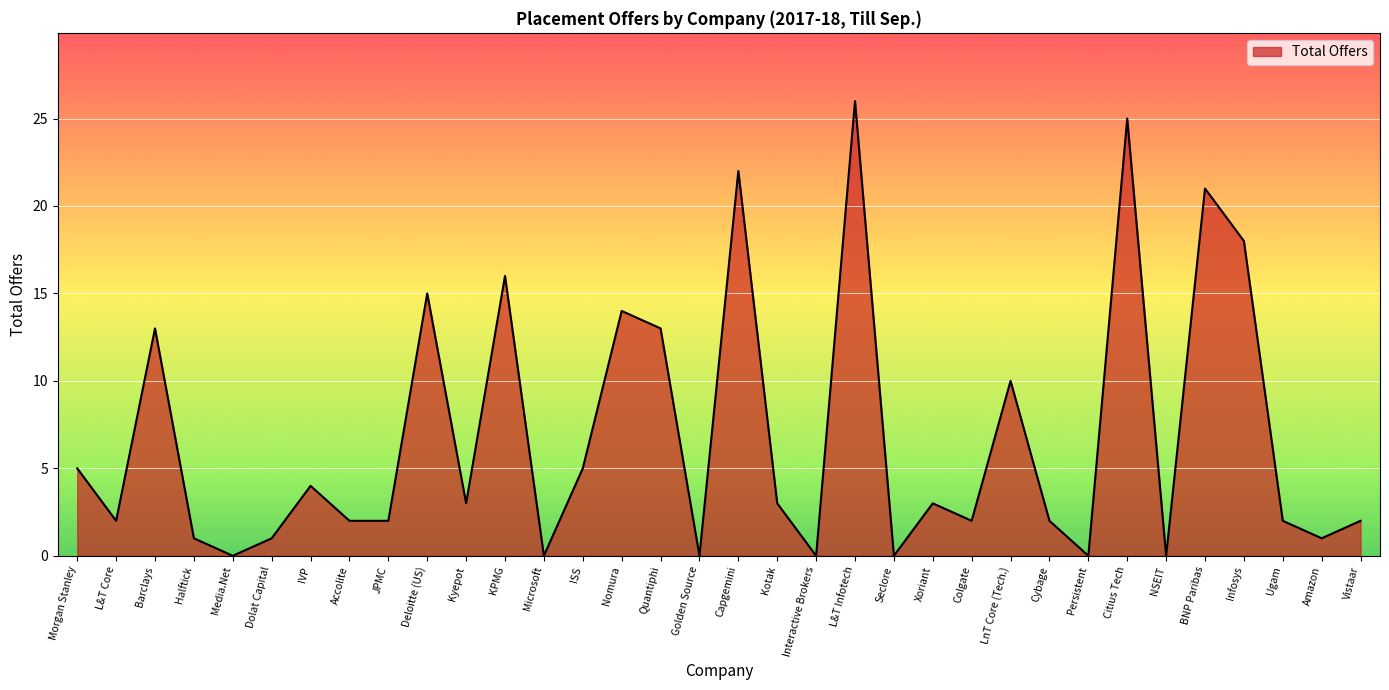

Is it true that the value at Colgate is 3?

False